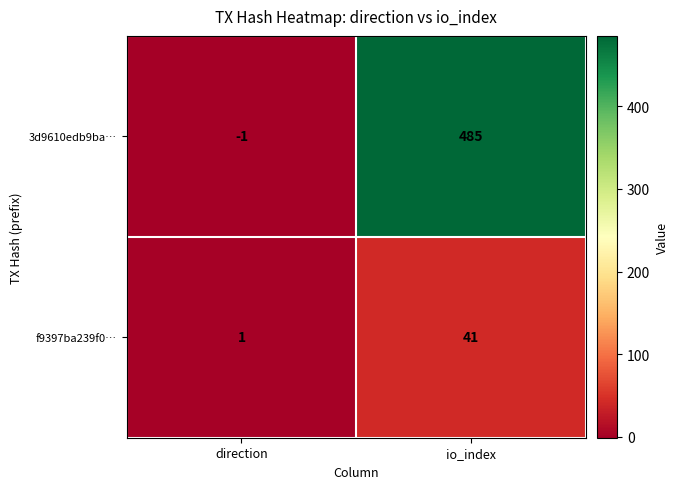

At how many categories does at least one series exceed 186?

1